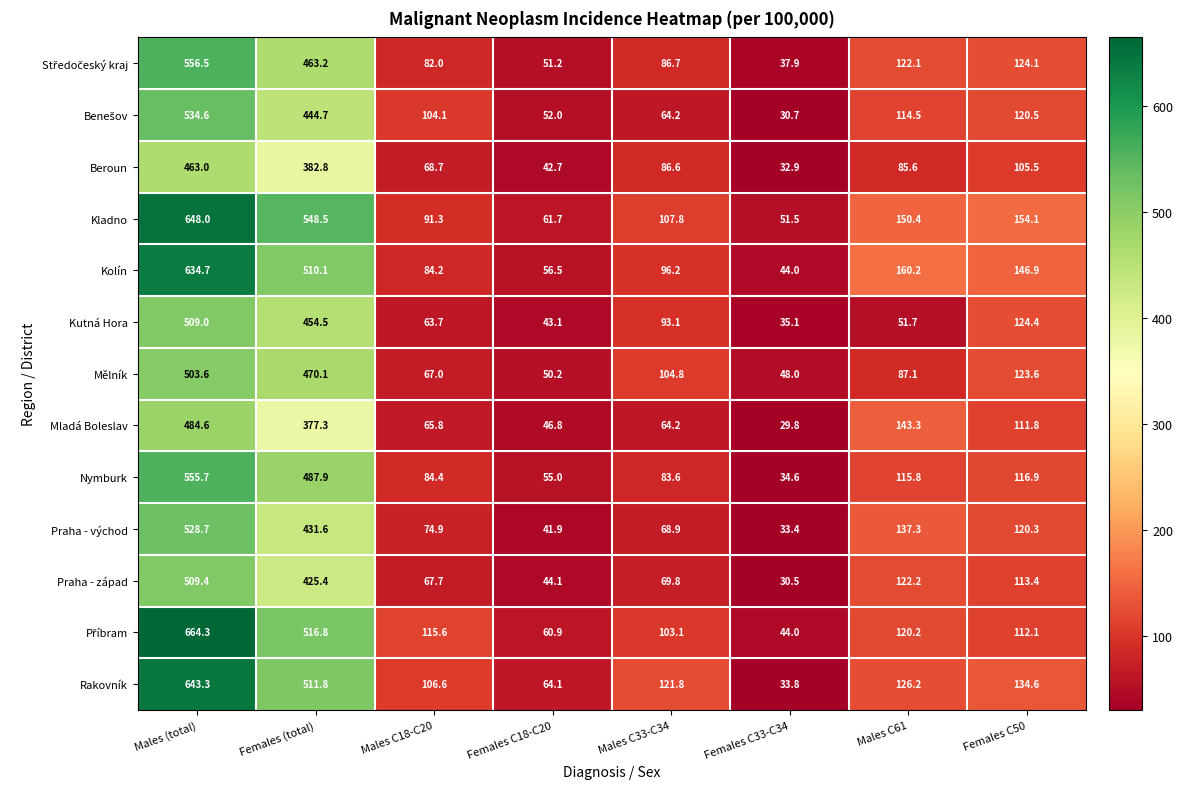

Which series has the largest total across all categories?

Kladno